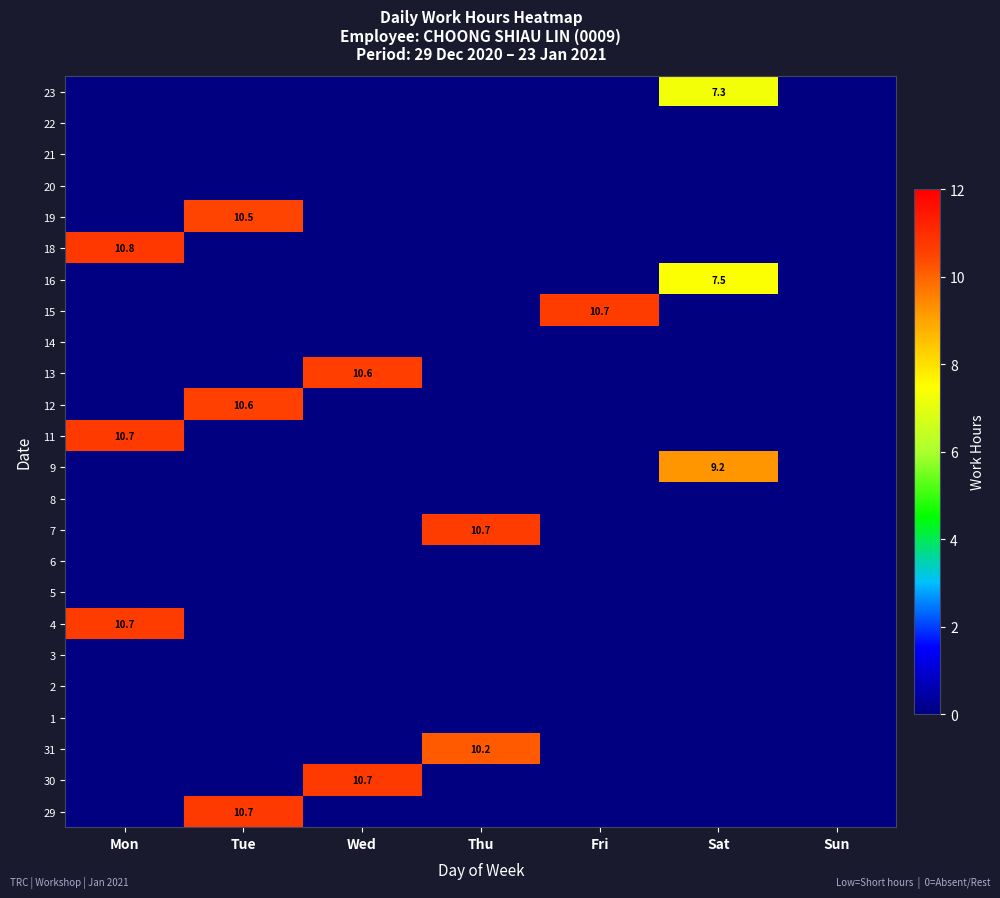

Between Wed and Mon, which is larger?

Wed